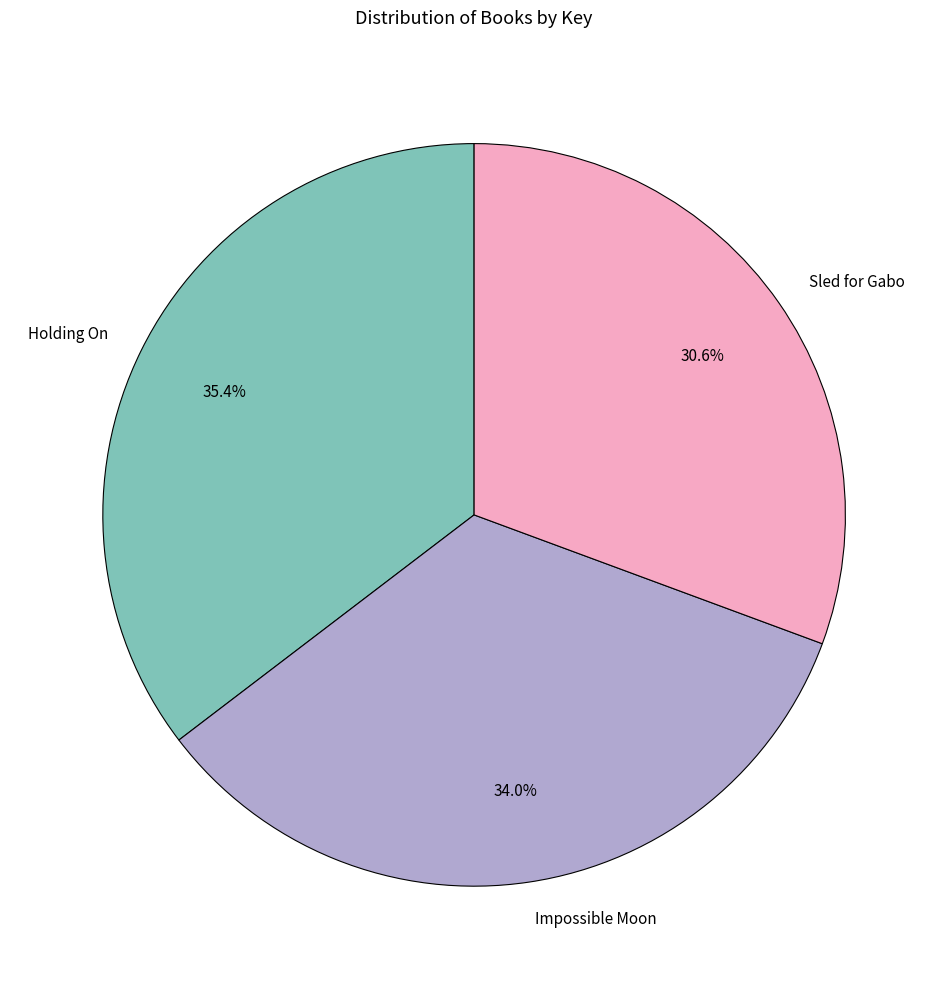

To the nearest percent, what percentage of the pie is Sled for Gabo?

31%